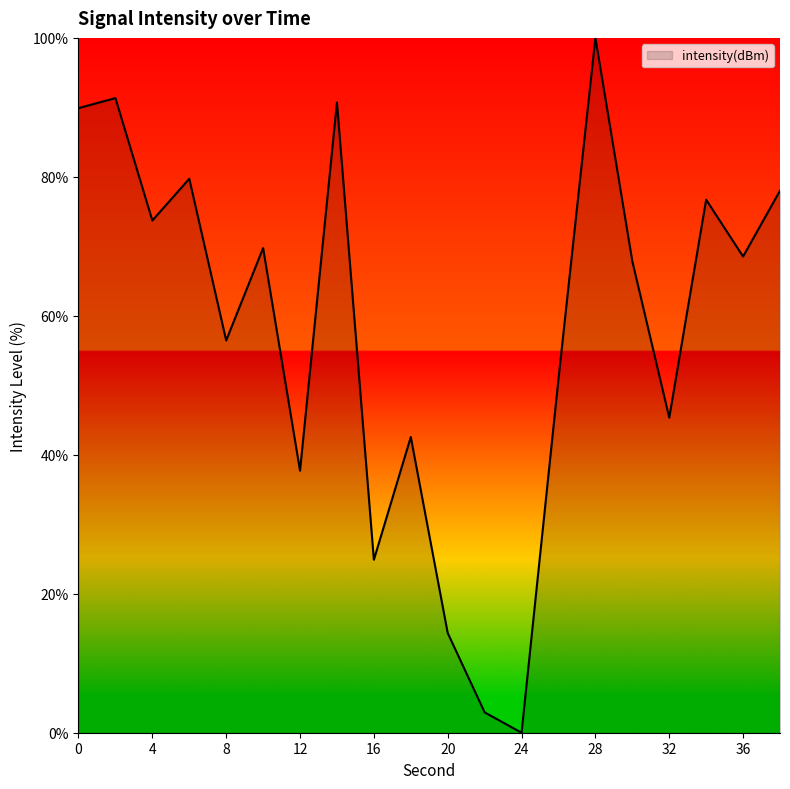

What is the greatest value displayed?

100.0